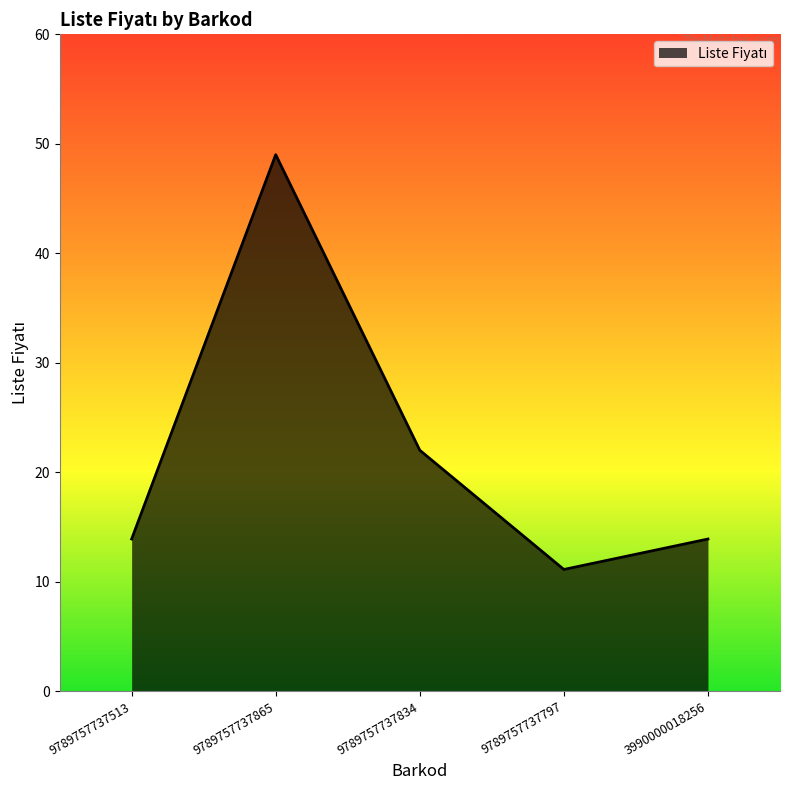

Reading right to left, list all the values displayed in this chart.

13.9	11.1	22.0	49.0	13.9